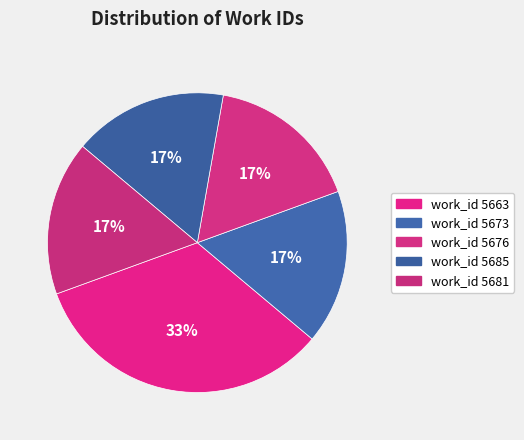

How many segments does this pie chart have?

5